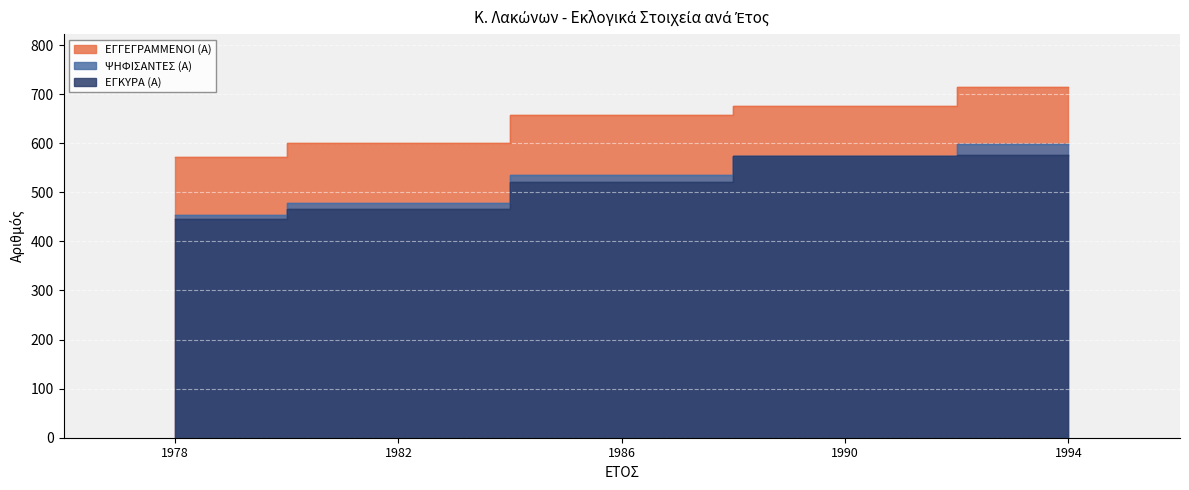

True or false: ΕΓΓΕΓΡΑΜΜΕΝΟΙ (Α) and ΨΗΦΙΣΑΝΤΕΣ (Α) intersect in this chart.

False